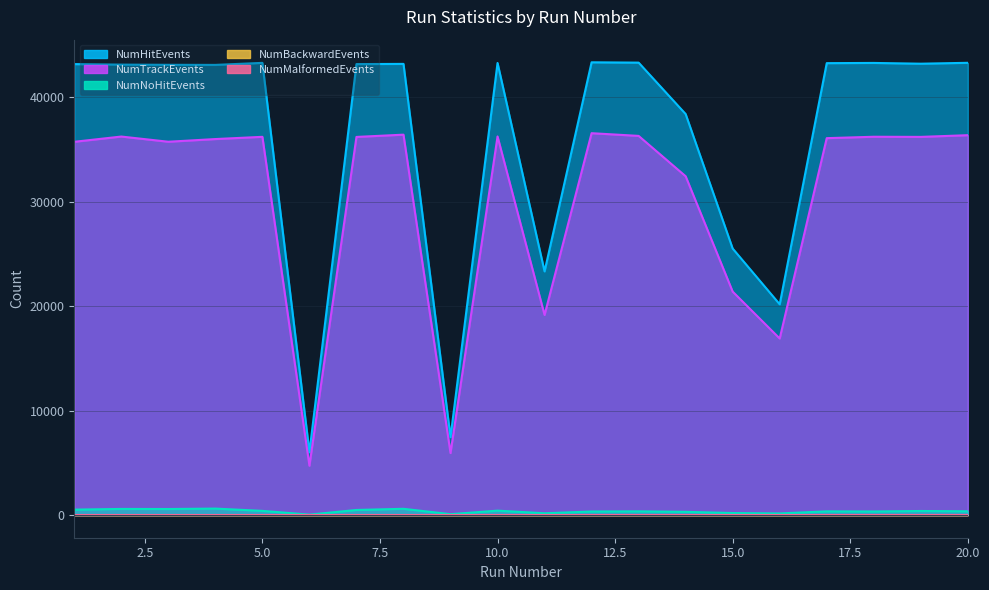

At which category does NumBackwardEvents reach its first local peak?

4